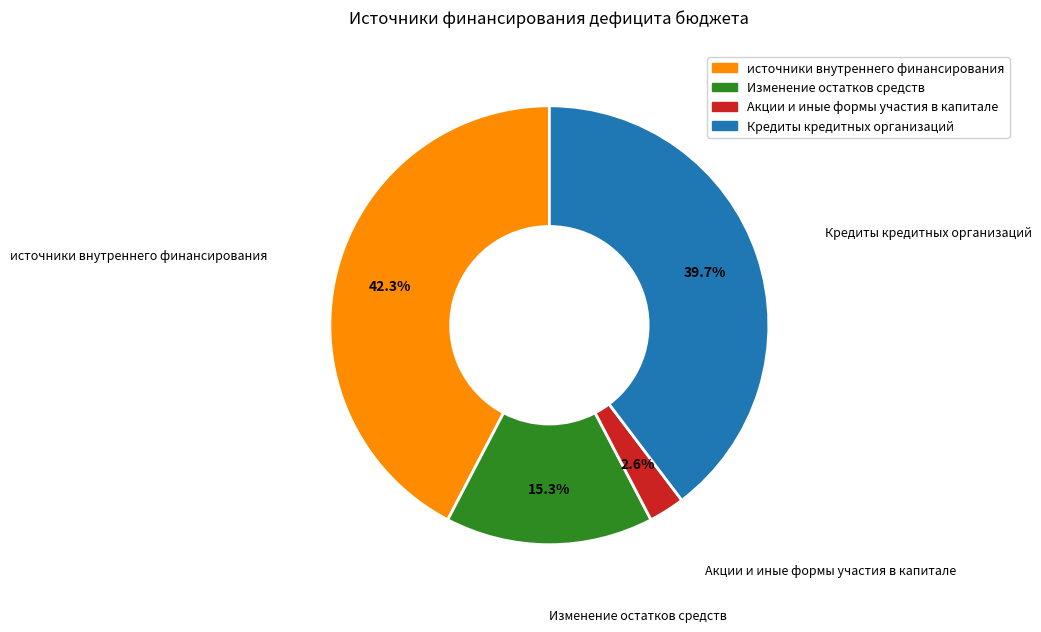

Combined, do источники внутреннего финансирования and Изменение остатков средств account for over 50%?

Yes